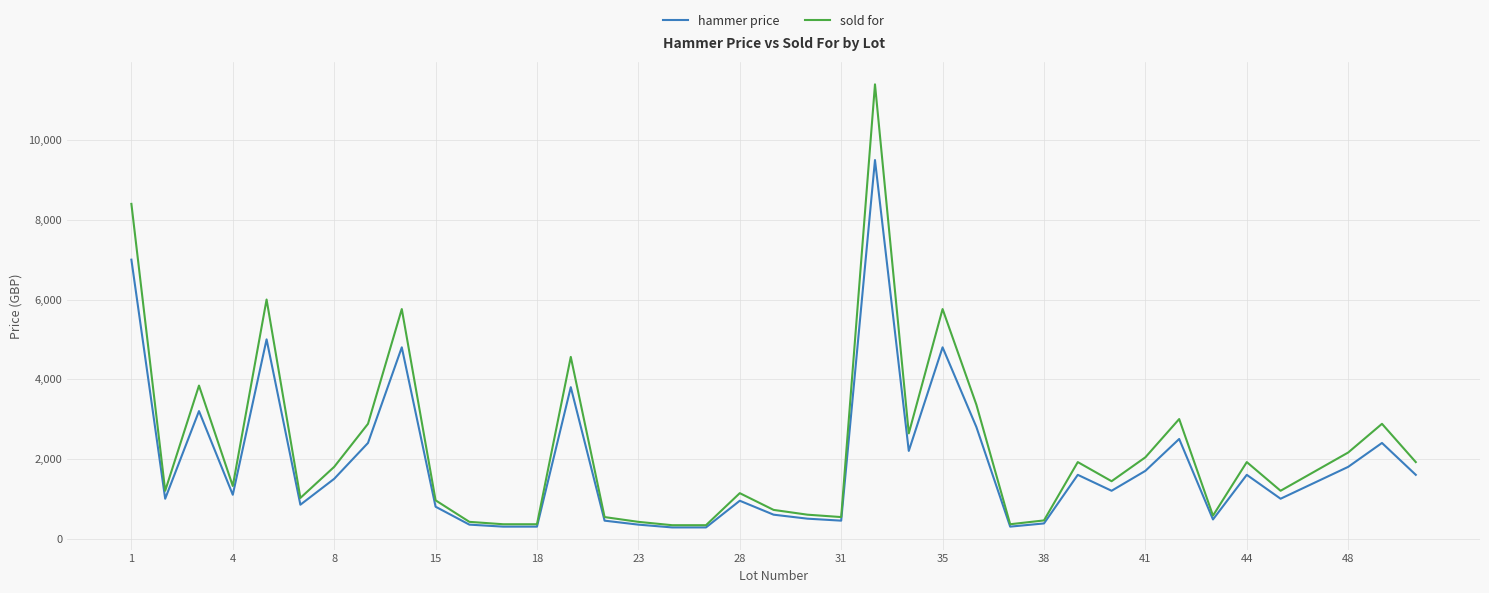

What is the minimum value for sold for?

336